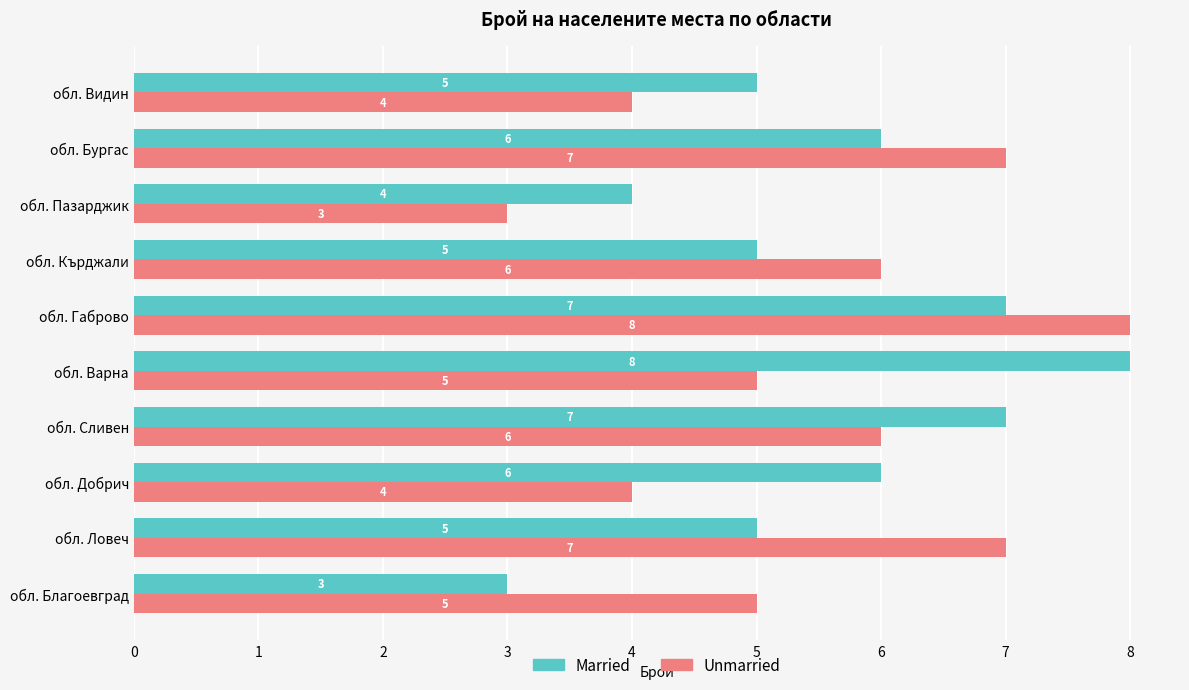

What is the difference between the maximum and second lowest values in the Married series?

4